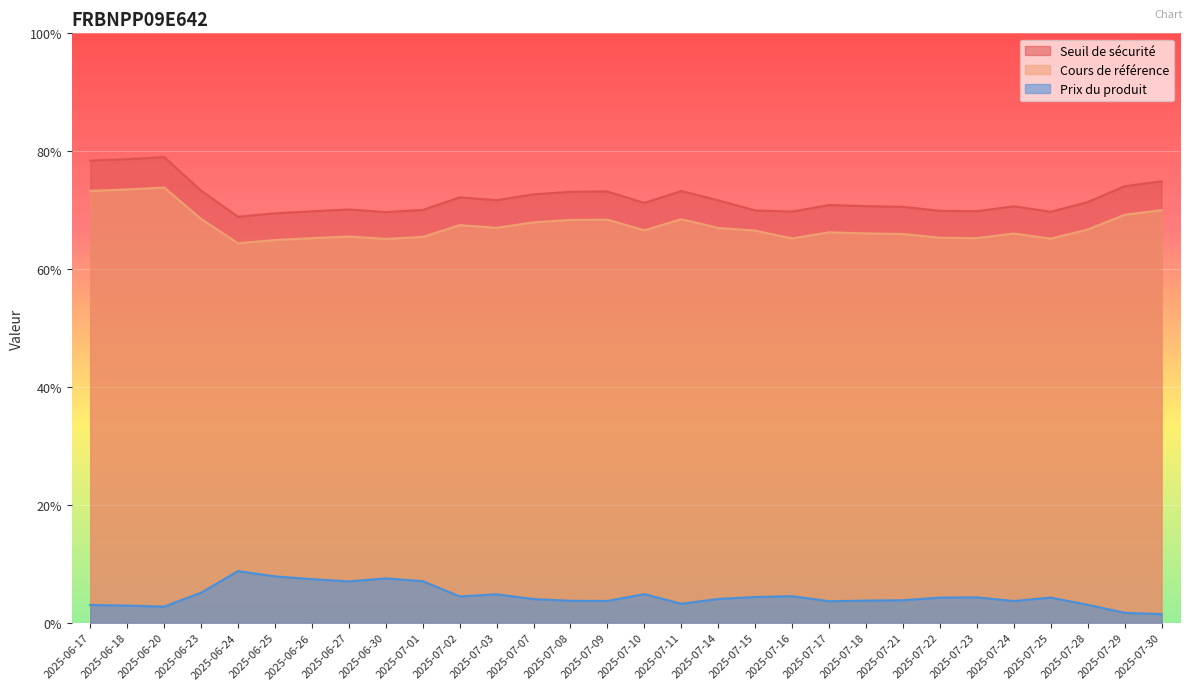

How many series are shown in this chart?

3